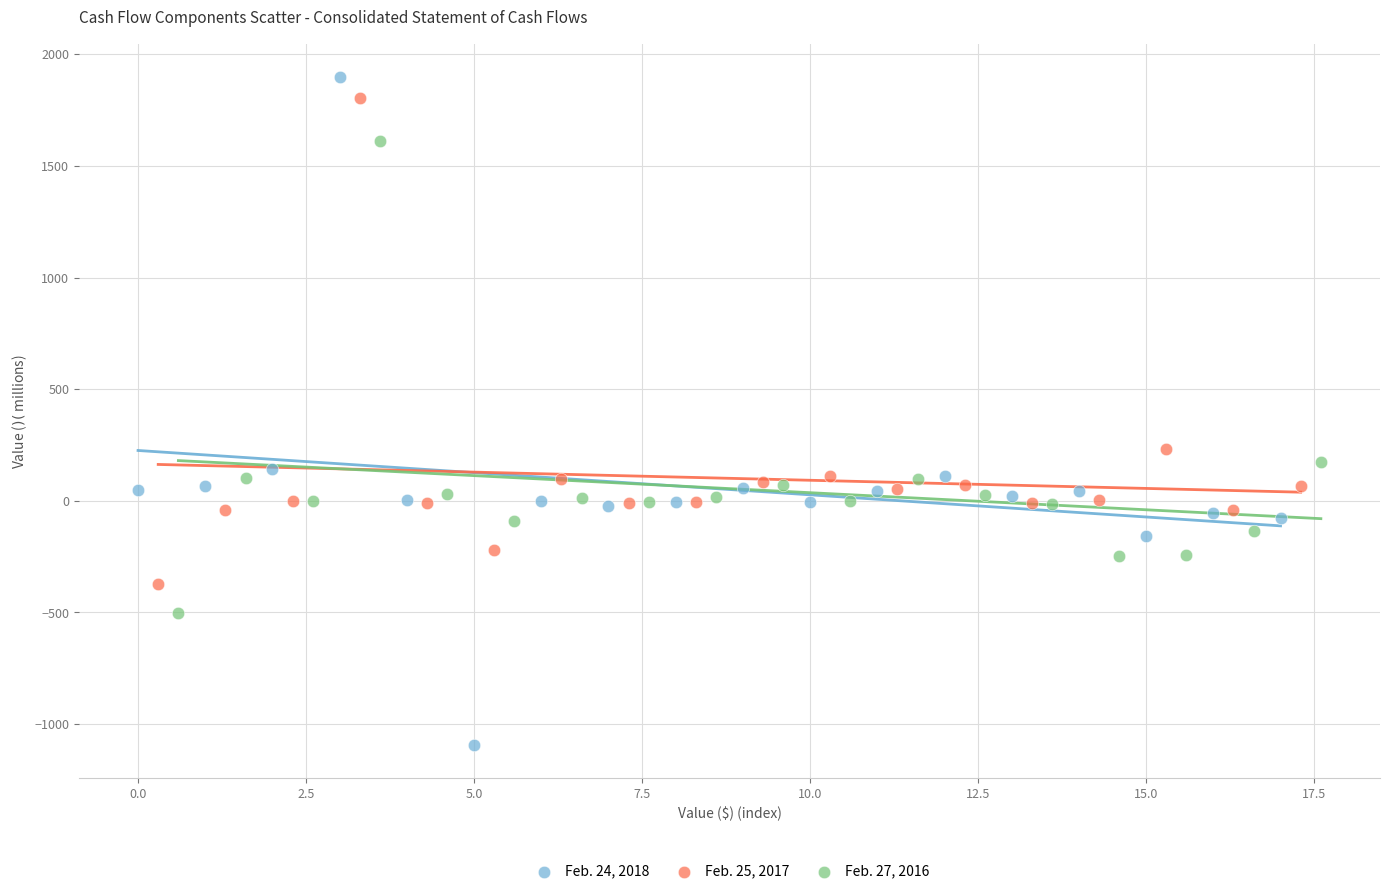

Which series reaches the minimum Y coordinate?

Feb. 24, 2018